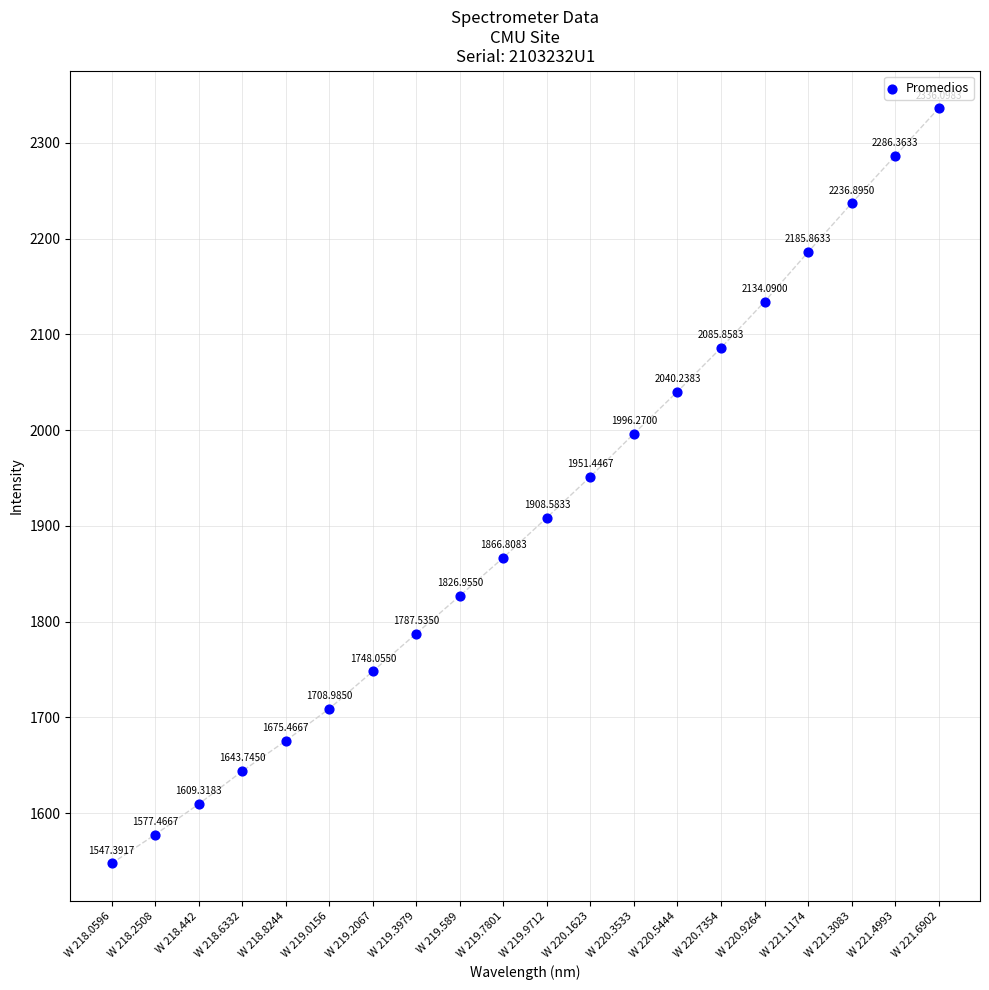

What is the range of Y values (max minus min)?

788.7